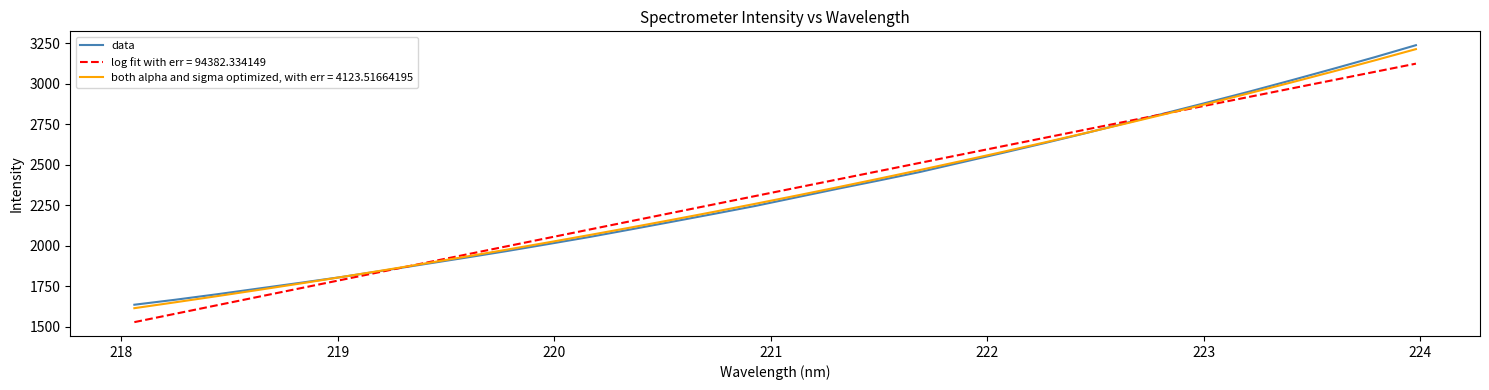

Which series has the widest spread of values?

data